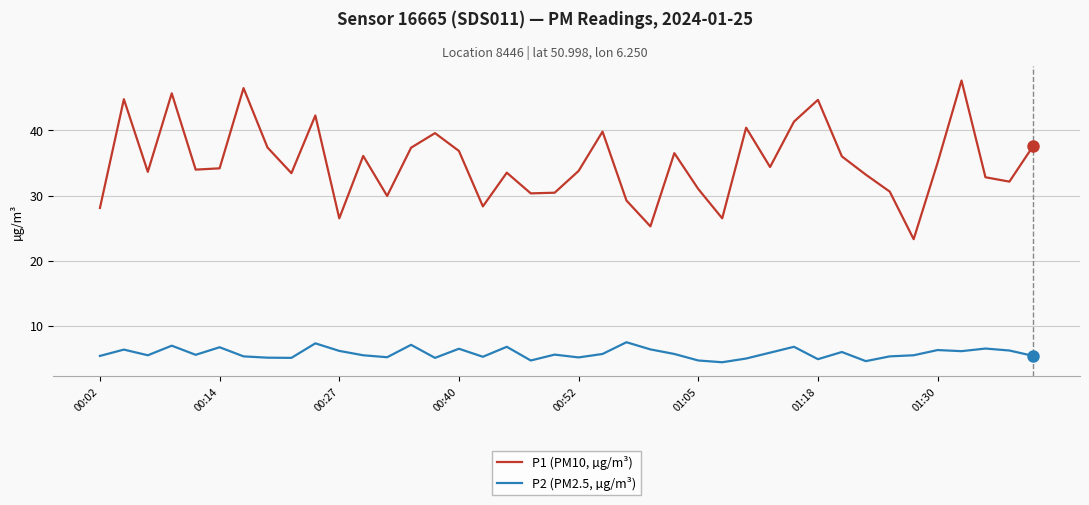

True or false: P1 (PM10, µg/m³) and P2 (PM2.5, µg/m³) intersect in this chart.

False